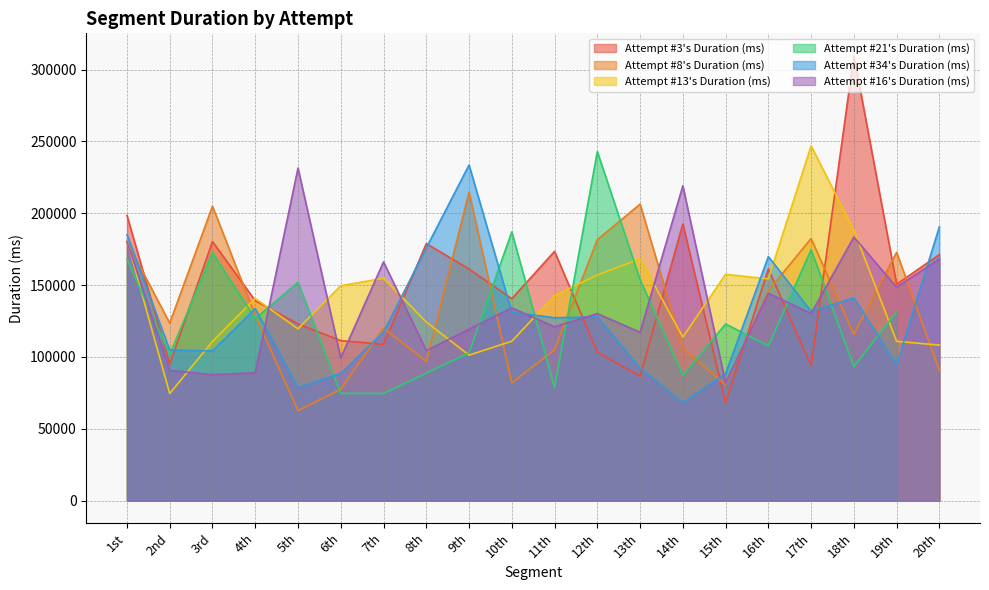

The value of Attempt #16's Duration (ms) at 11th is 120980. True or false?

True